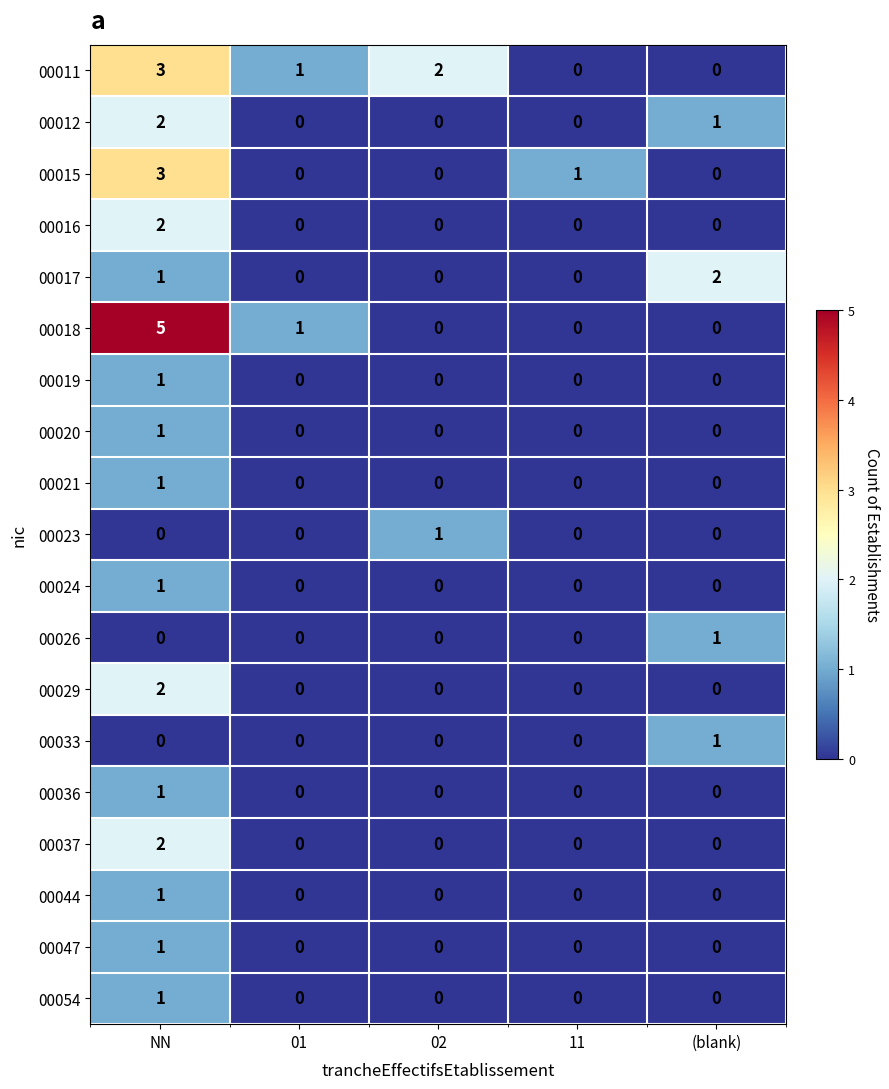

At which category is the sum across all series the highest?

NN